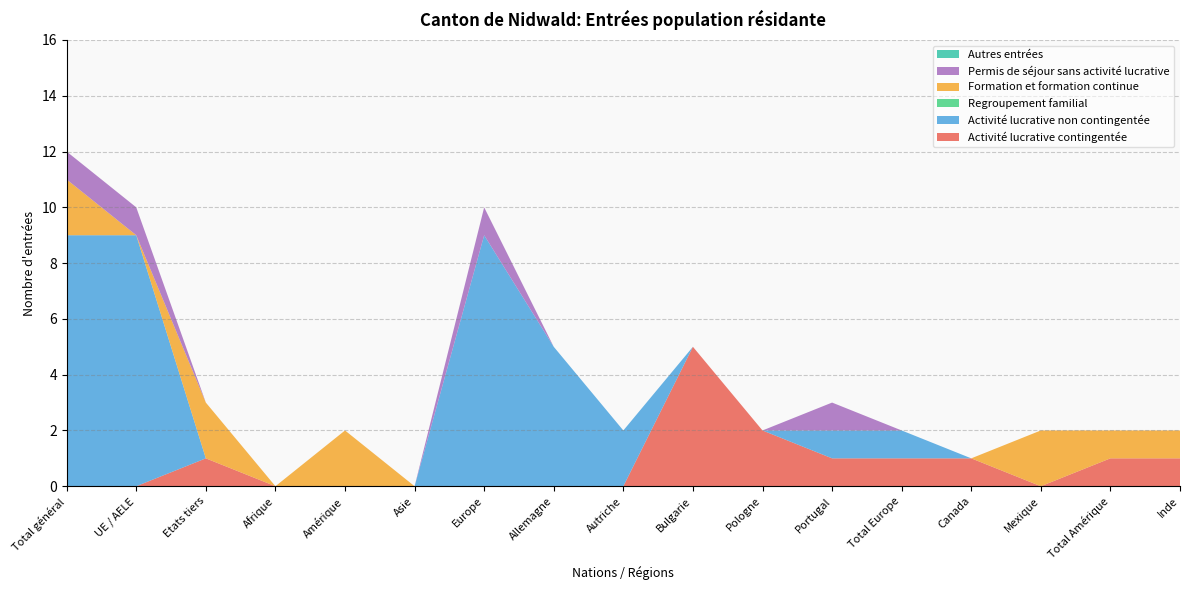

Reading left to right, transcribe all the data shown in this chart.

Activité lucrative contingentée: 0	0	1	0	0	0	0	0	0	5	2	1	1	1	0	1	1
Activité lucrative non contingentée: 9	9	0	0	0	0	9	5	2	0	0	1	1	0	0	0	0
Regroupement familial: 0	0	0	0	0	0	0	0	0	0	0	0	0	0	0	0	0
Formation et formation continue: 2	0	2	0	2	0	0	0	0	0	0	0	0	0	2	1	1
Permis de séjour sans activité lucrative: 1	1	0	0	0	0	1	0	0	0	0	1	0	0	0	0	0
Autres entrées: 0	0	0	0	0	0	0	0	0	0	0	0	0	0	0	0	0